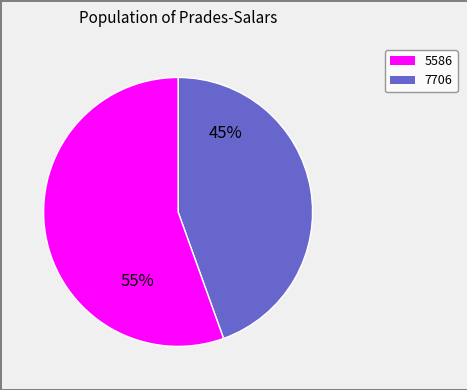

Does any single category account for the majority?

Yes